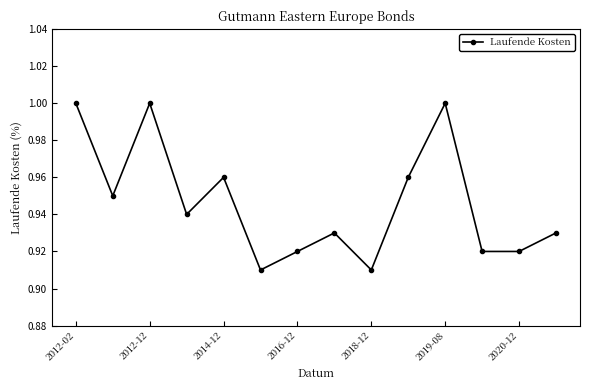

How many interior local peaks (higher than both neighbors) does the data have?

4